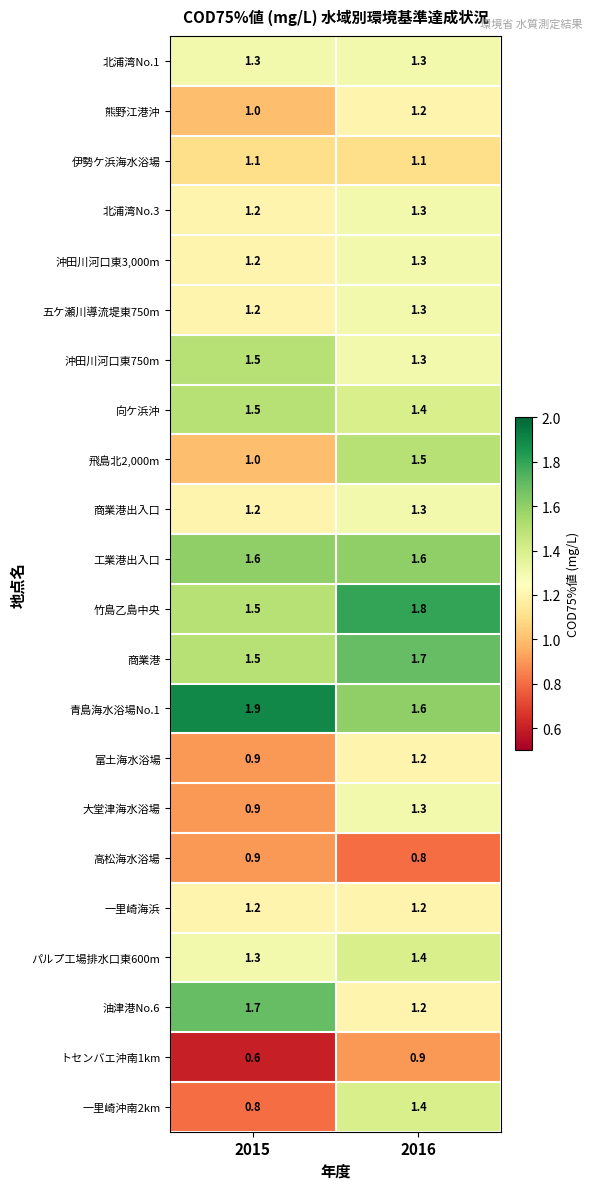

What is the difference between the 竹島乙島中央 values at 2016 and 2015?

0.3